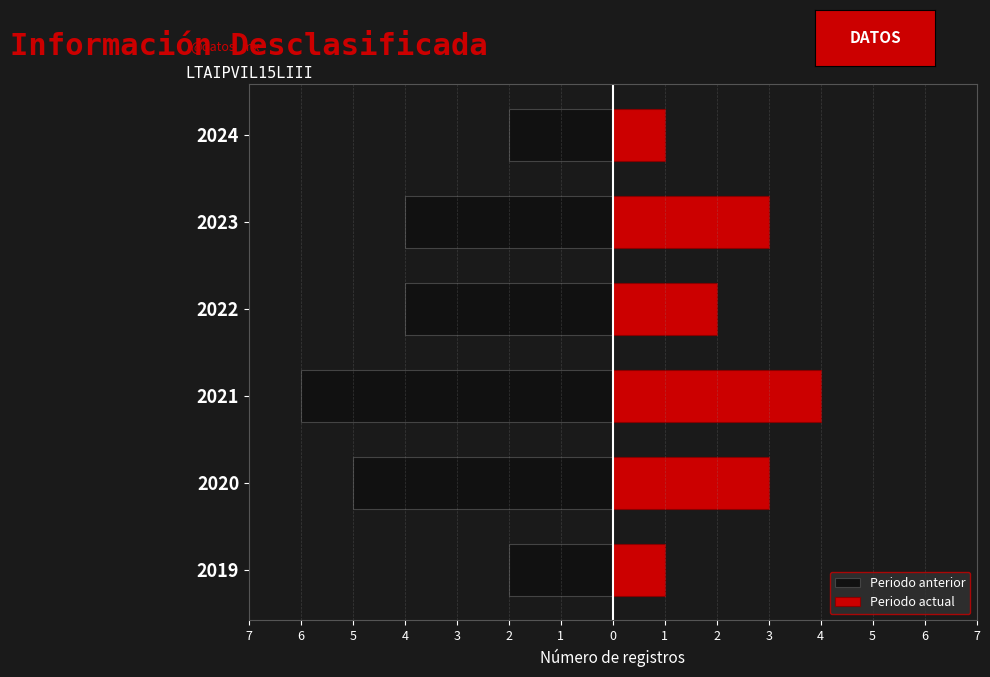

At 2024, list the series in order from largest to smallest.

Periodo actual, Periodo anterior